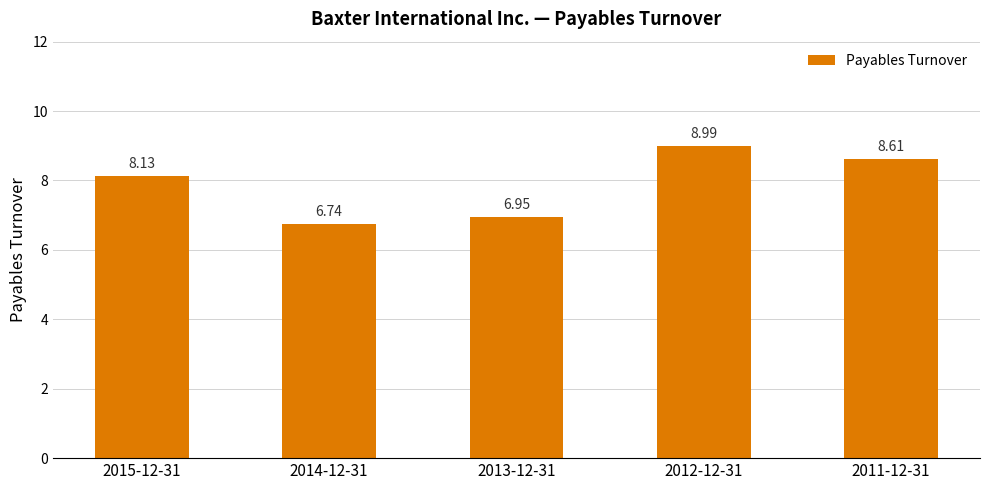

List the labels in order of value, largest first.

2012-12-31, 2011-12-31, 2015-12-31, 2013-12-31, 2014-12-31